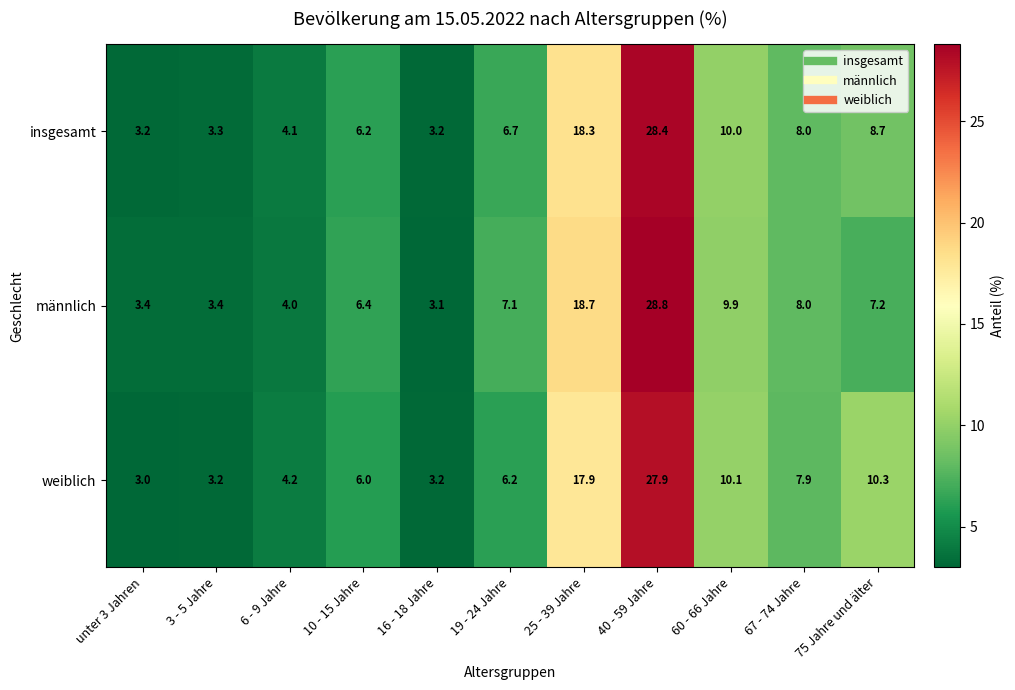

Which series has the largest total across all categories?

insgesamt